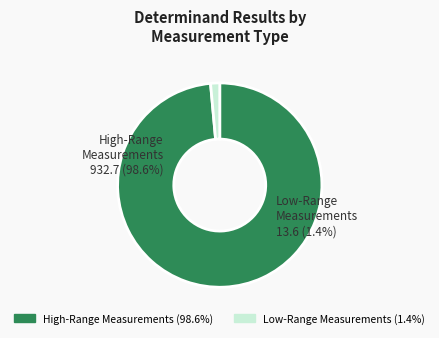

Is there any slice that represents more than half of the pie?

Yes